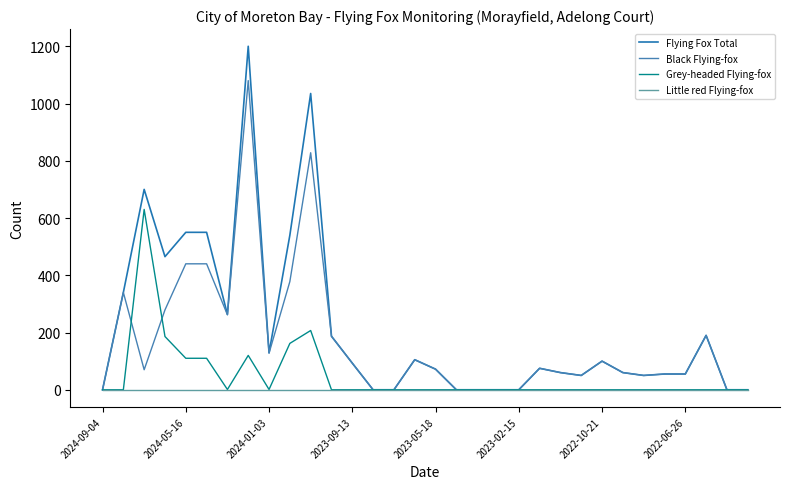

Rank the series by their average value, from lowest to highest.

Little red Flying-fox, Grey-headed Flying-fox, Black Flying-fox, Flying Fox Total